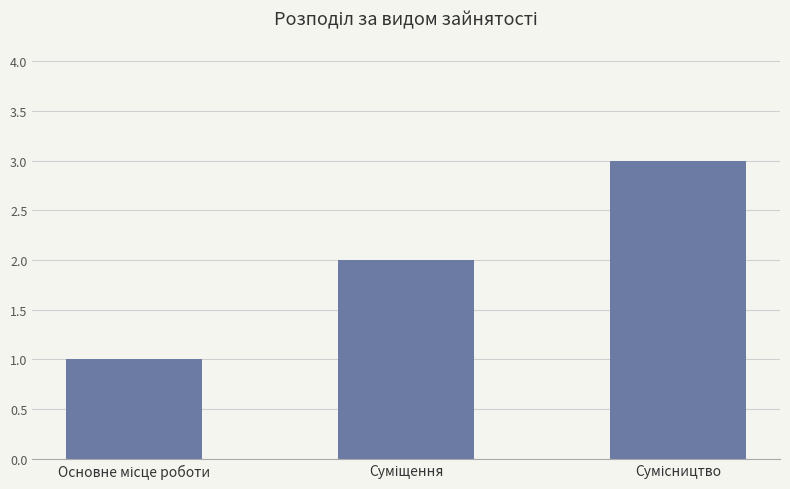

What is the greatest value displayed?

3